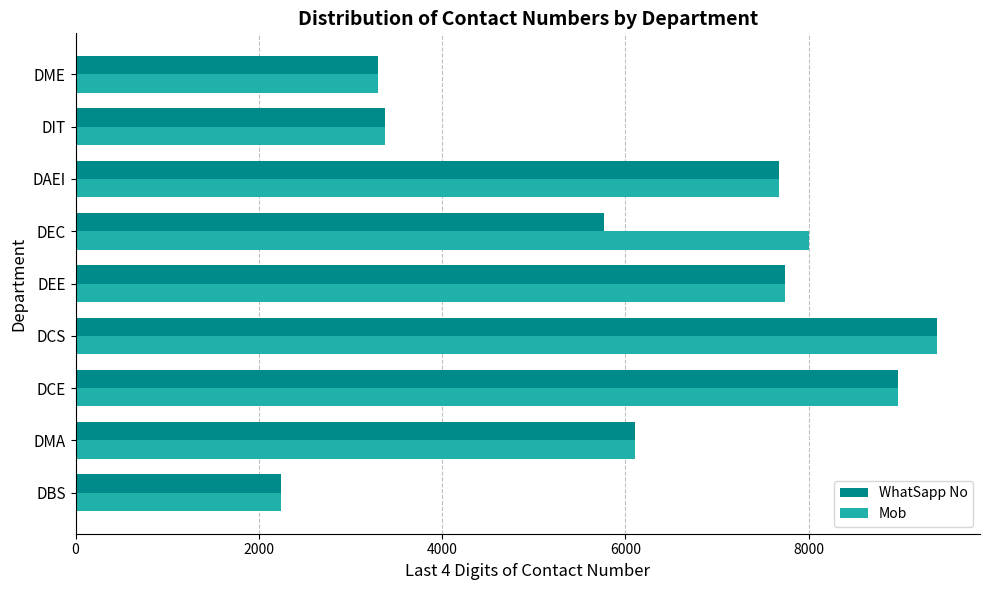

Which label corresponds to the largest value in the chart?

DCS